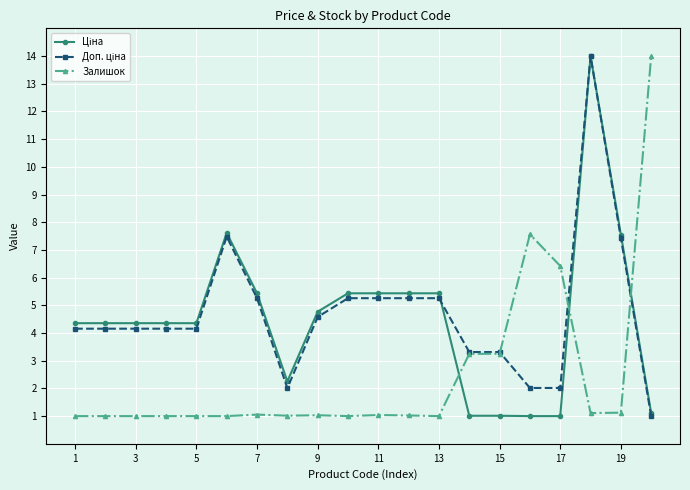

What is the minimum value shown in the chart?

1.0